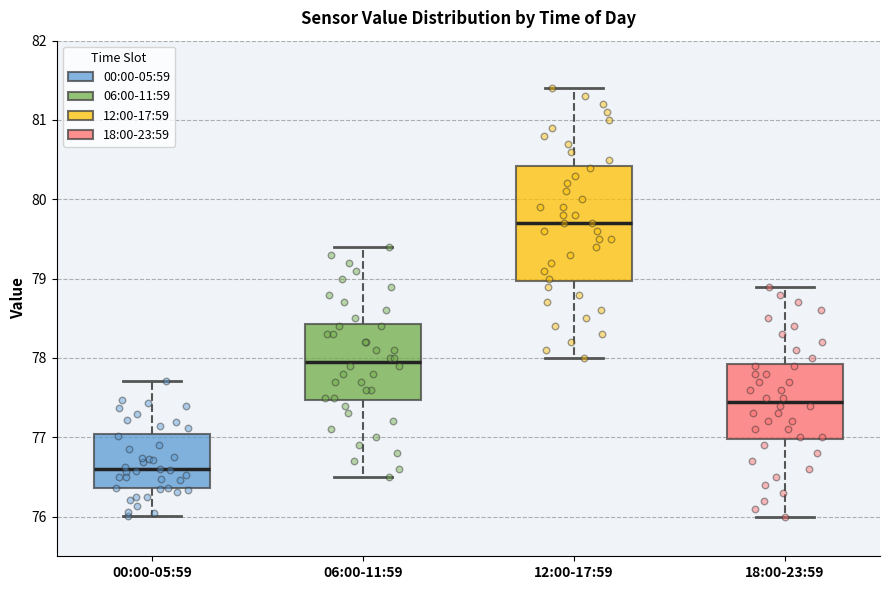

Where does the lower whisker of the box for 18:00-23:59 end on the y-axis? The values are not printed on the chart, so give them approximately, as read against the axis.

76.0